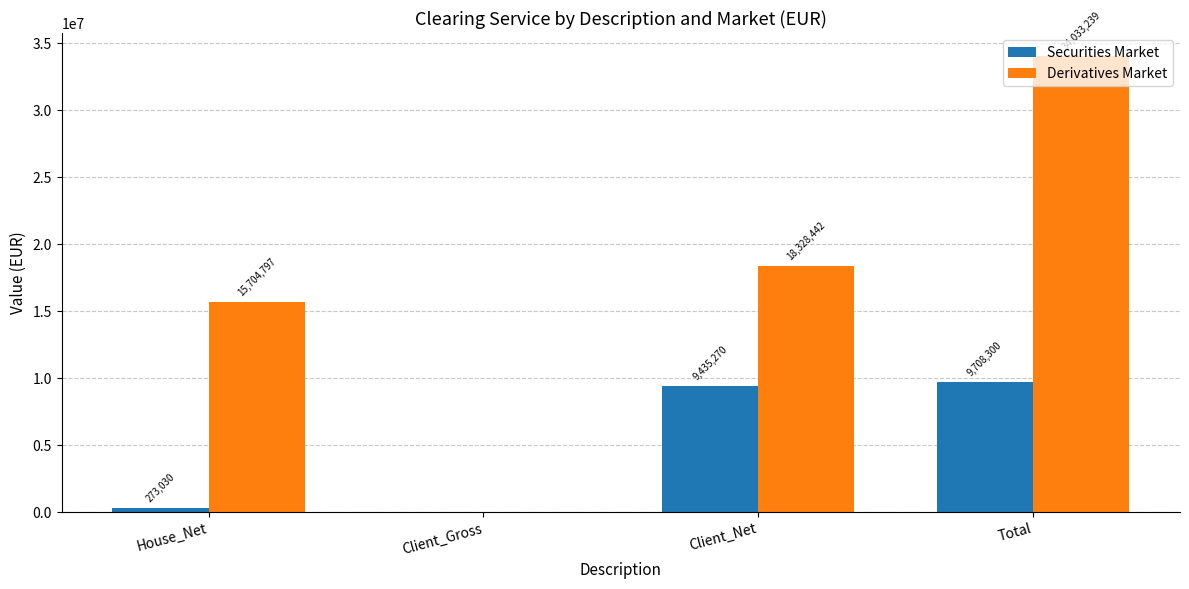

Between House_Net and Client_Net, which series saw the biggest shift?

Securities Market